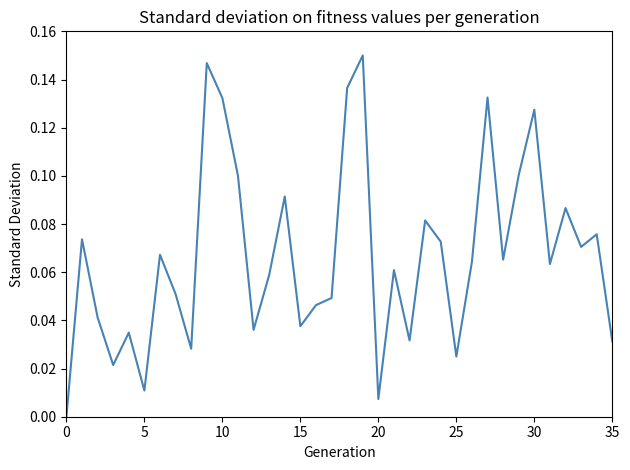

What is the label of the 16th point from the left?

15